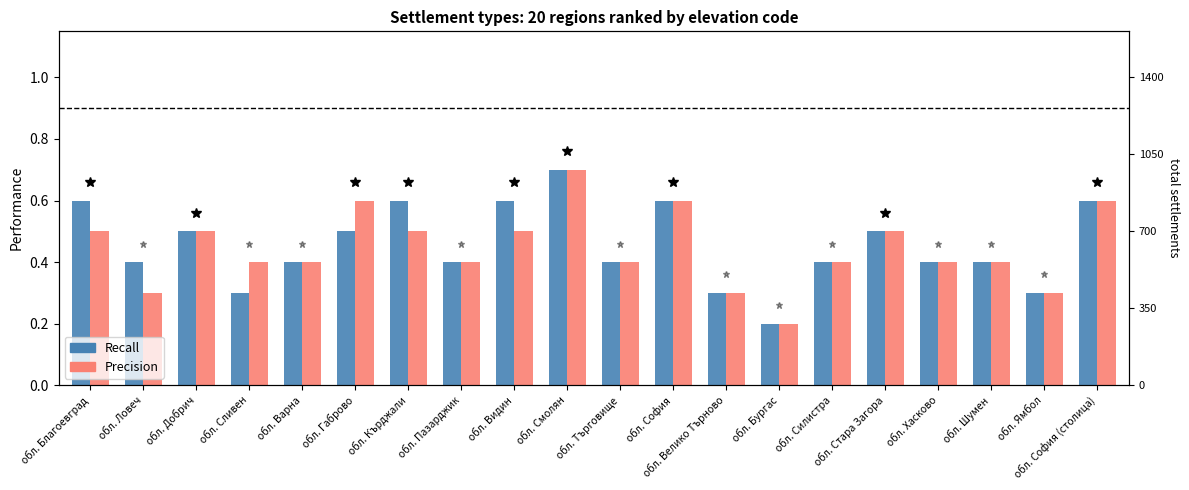

Which series has the largest total across all categories?

Recall